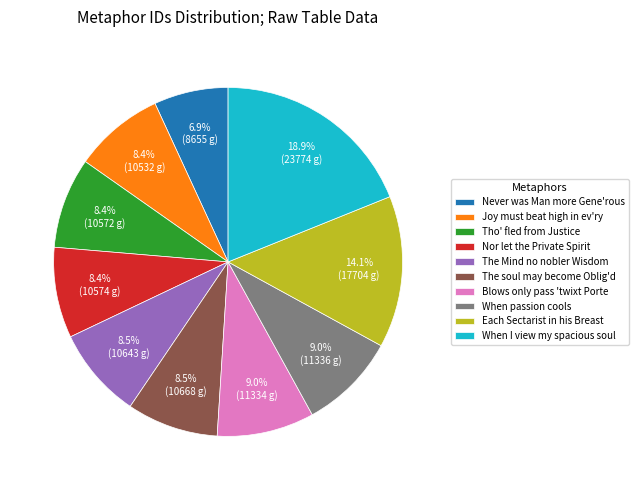

Do Tho' fled from Justice and When passion cools together represent more than half of the pie?

No